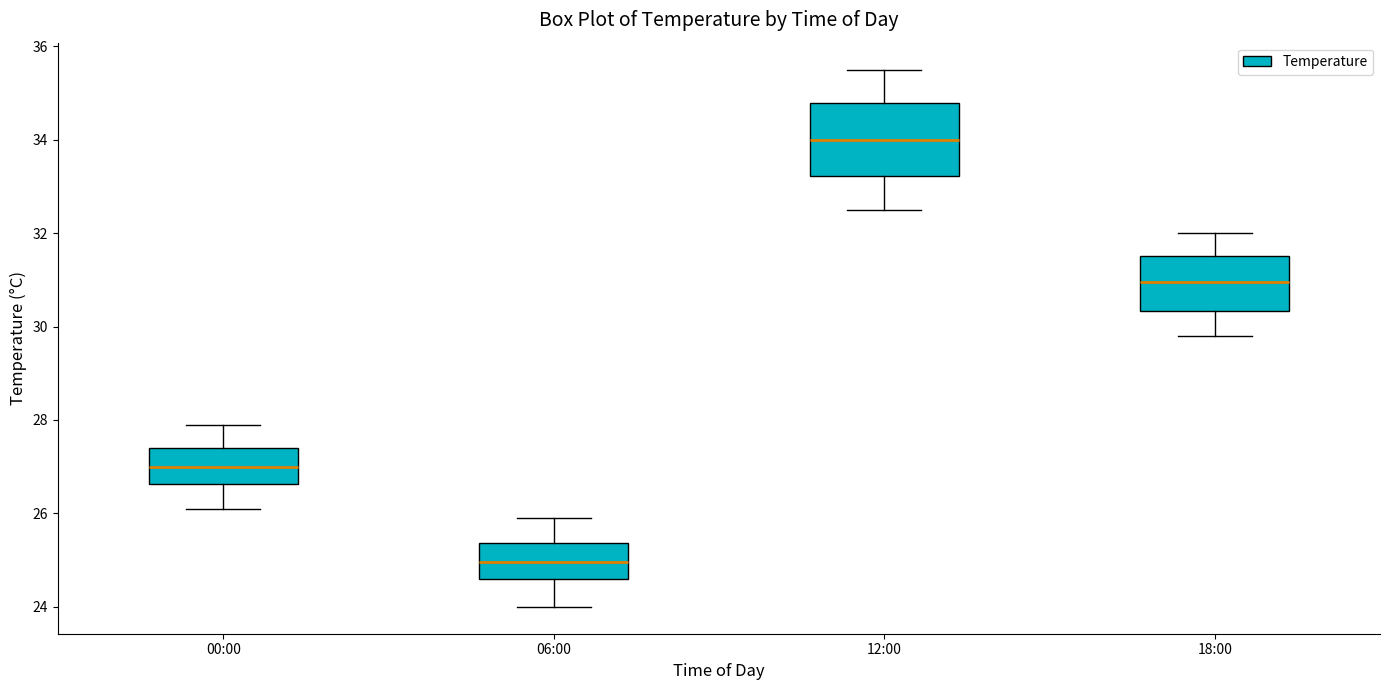

Which box has the highest median line?

12:00